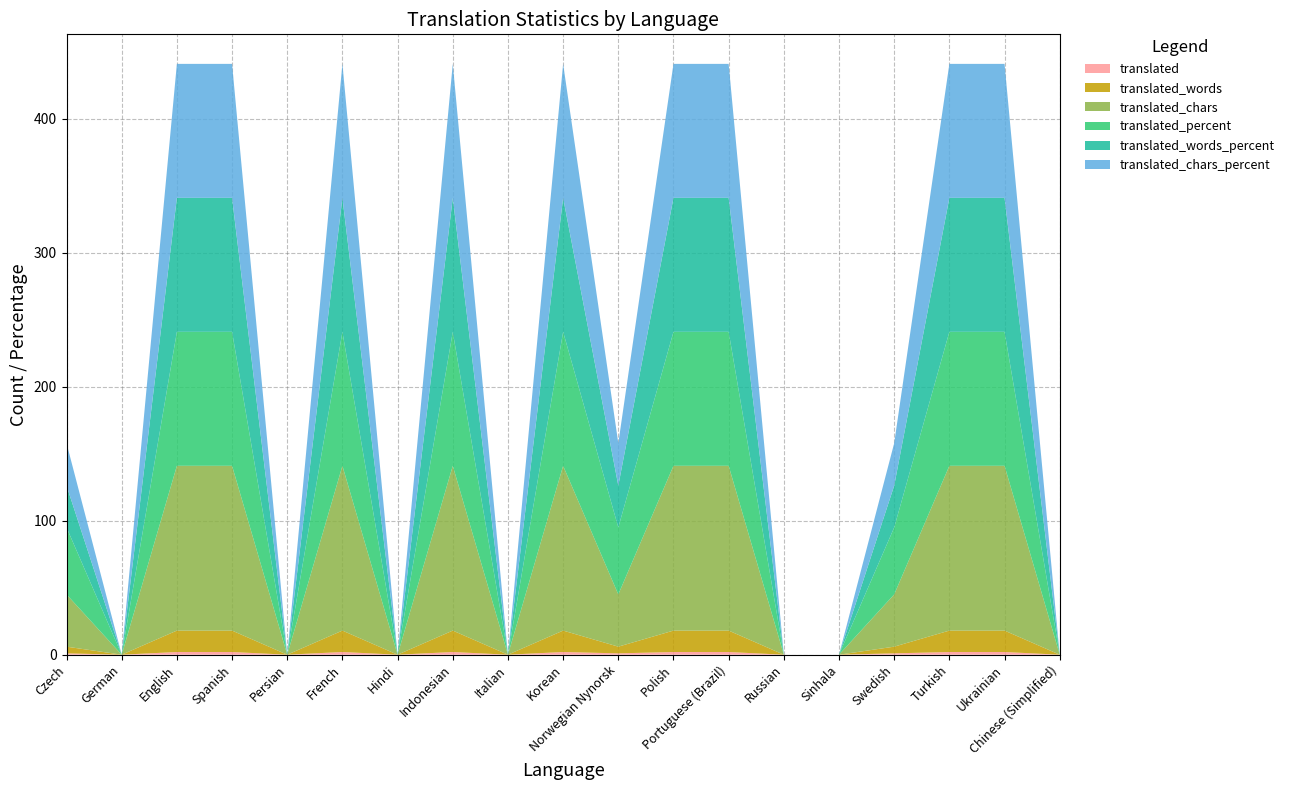

Reading left to right, extract all data points from this chart.

translated: Czech=1.0	German=0.0	English=2.0	Spanish=2.0	Persian=0.0	French=2.0	Hindi=0.0	Indonesian=2.0	Italian=0.0	Korean=2.0	Norwegian Nynorsk=1.0	Polish=2.0	Portuguese (Brazil)=2.0	Russian=0.0	Sinhala=0.0	Swedish=1.0	Turkish=2.0	Ukrainian=2.0	Chinese (Simplified)=0.0
translated_words: Czech=5.0	German=0.0	English=16.0	Spanish=16.0	Persian=0.0	French=16.0	Hindi=0.0	Indonesian=16.0	Italian=0.0	Korean=16.0	Norwegian Nynorsk=5.0	Polish=16.0	Portuguese (Brazil)=16.0	Russian=0.0	Sinhala=0.0	Swedish=5.0	Turkish=16.0	Ukrainian=16.0	Chinese (Simplified)=0.0
translated_chars: Czech=39.0	German=0.0	English=123.0	Spanish=123.0	Persian=0.0	French=123.0	Hindi=0.0	Indonesian=123.0	Italian=0.0	Korean=123.0	Norwegian Nynorsk=39.0	Polish=123.0	Portuguese (Brazil)=123.0	Russian=0.0	Sinhala=0.0	Swedish=39.0	Turkish=123.0	Ukrainian=123.0	Chinese (Simplified)=0.0
translated_percent: Czech=50.0	German=0.0	English=100.0	Spanish=100.0	Persian=0.0	French=100.0	Hindi=0.0	Indonesian=100.0	Italian=0.0	Korean=100.0	Norwegian Nynorsk=50.0	Polish=100.0	Portuguese (Brazil)=100.0	Russian=0.0	Sinhala=0.0	Swedish=50.0	Turkish=100.0	Ukrainian=100.0	Chinese (Simplified)=0.0
translated_words_percent: Czech=31.2	German=0.0	English=100.0	Spanish=100.0	Persian=0.0	French=100.0	Hindi=0.0	Indonesian=100.0	Italian=0.0	Korean=100.0	Norwegian Nynorsk=31.2	Polish=100.0	Portuguese (Brazil)=100.0	Russian=0.0	Sinhala=0.0	Swedish=31.2	Turkish=100.0	Ukrainian=100.0	Chinese (Simplified)=0.0
translated_chars_percent: Czech=31.7	German=0.0	English=100.0	Spanish=100.0	Persian=0.0	French=100.0	Hindi=0.0	Indonesian=100.0	Italian=0.0	Korean=100.0	Norwegian Nynorsk=31.7	Polish=100.0	Portuguese (Brazil)=100.0	Russian=0.0	Sinhala=0.0	Swedish=31.7	Turkish=100.0	Ukrainian=100.0	Chinese (Simplified)=0.0